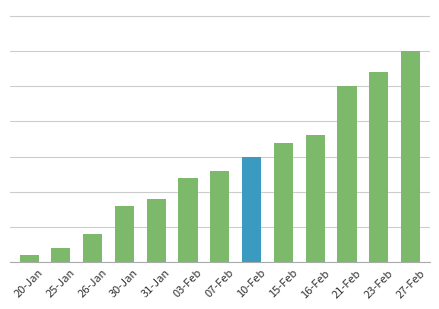

What is the average value?

14